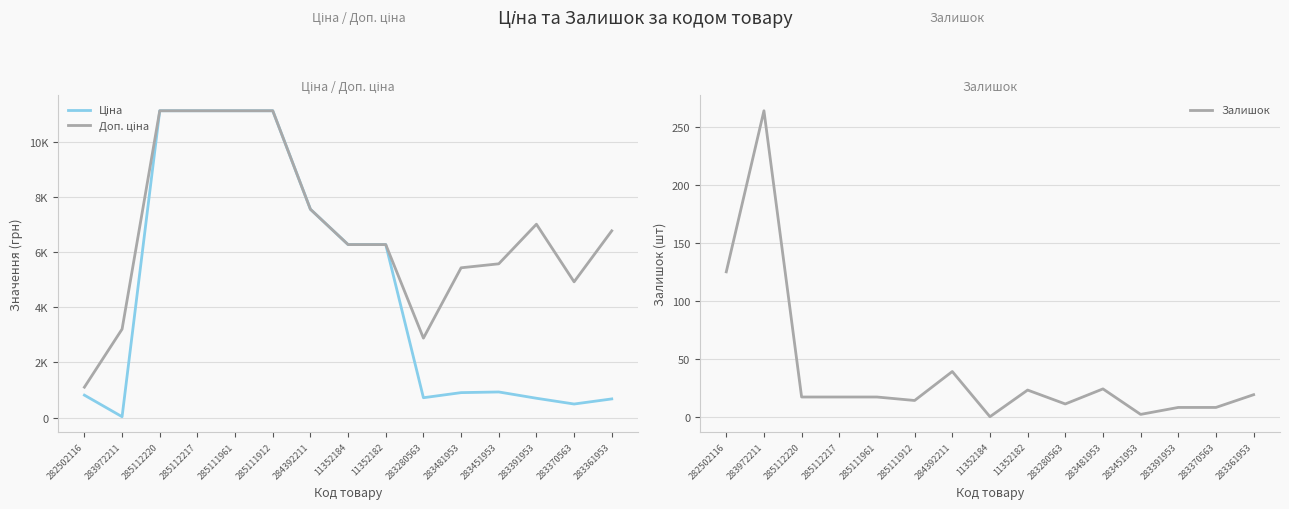

How many data points in Ціна are less than 928?

7